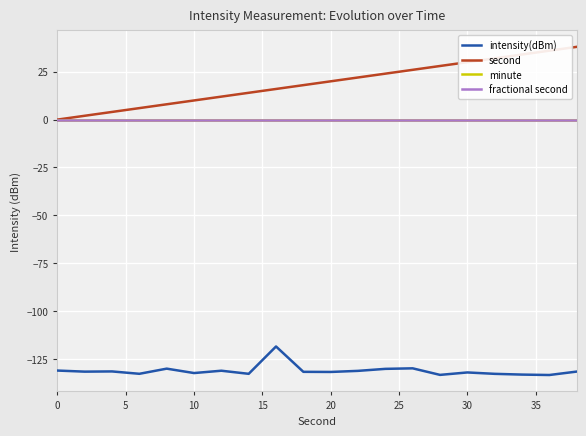

Is this an area chart (filled region under the line)?

No